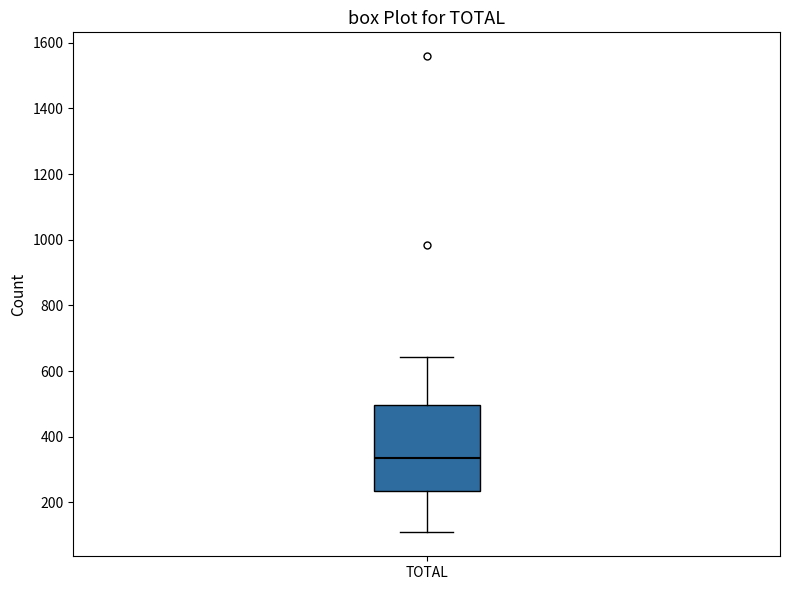

Read this box plot against the y-axis: the position of the median line, the range covered by the box, and the ends of both whiskers. The values are not printed on the chart, so give them approximately, as read against the axis.

median 340, box 240 to 500, whiskers 100 to 640